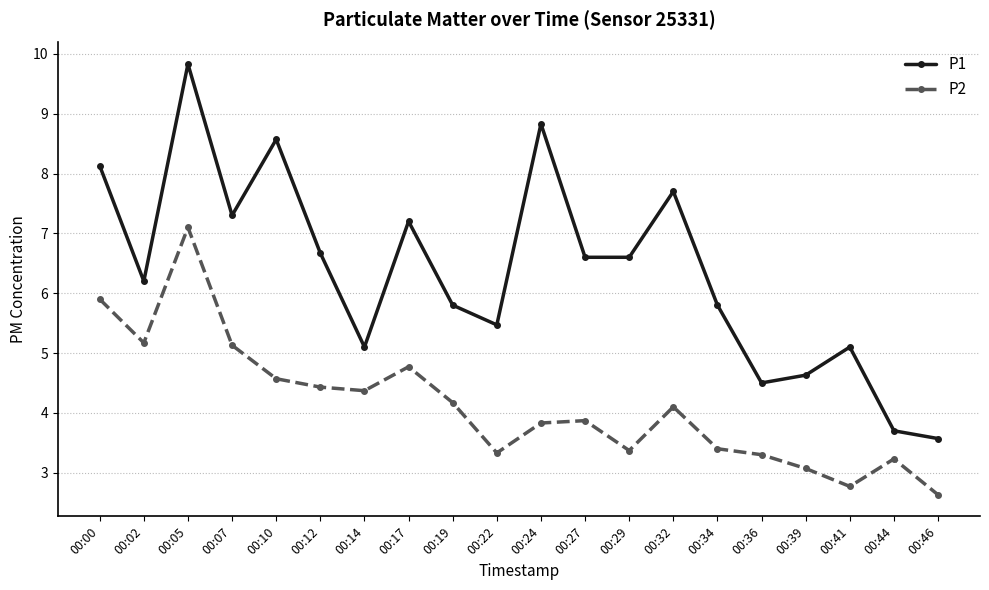

The P2 series shows 3.8 at 00:24. True or false?

True